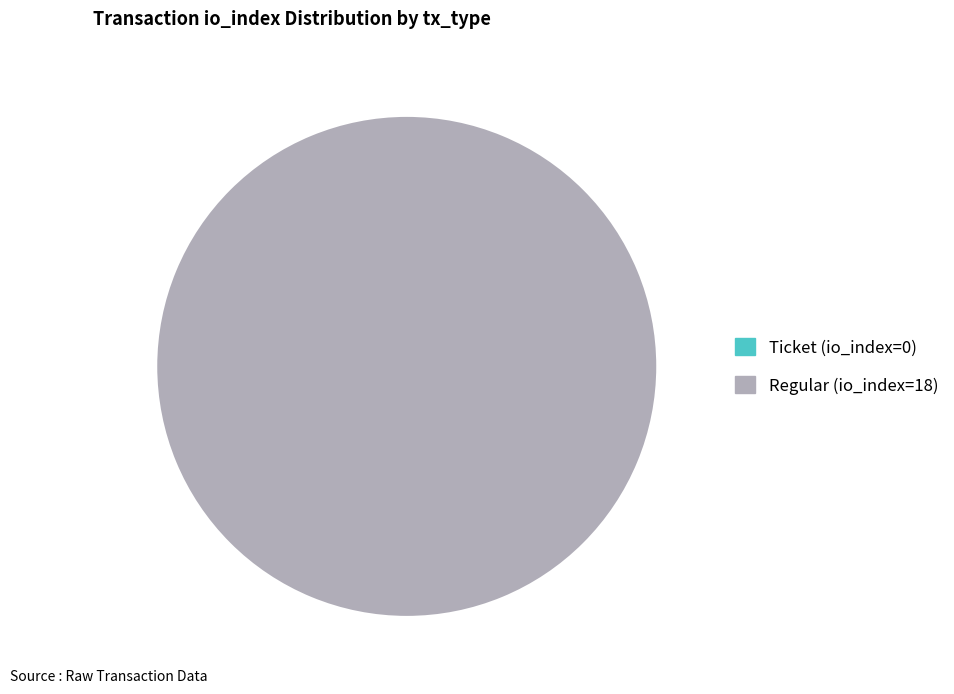

To the nearest percent, what is the difference between the largest and smallest slice percentages?

100%